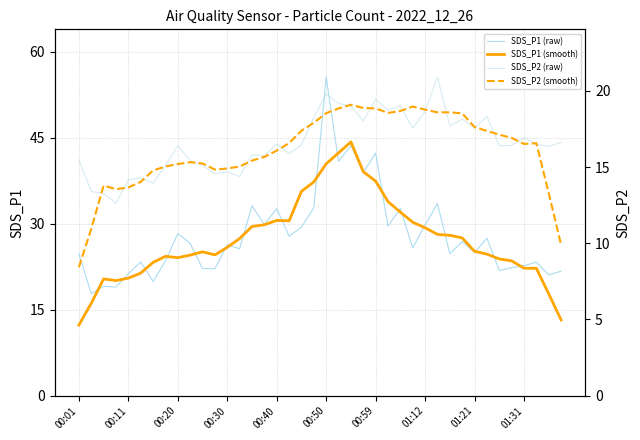

True or false: SDS_P1 (raw) and SDS_P2 (raw) cross at least once.

False